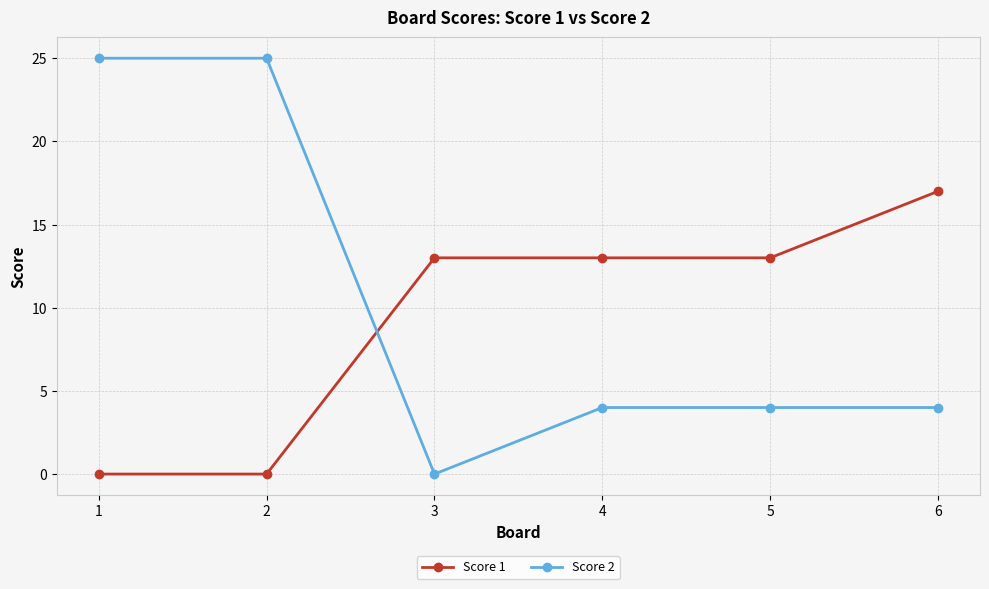

How many intersections are there between Score 1 and Score 2?

1